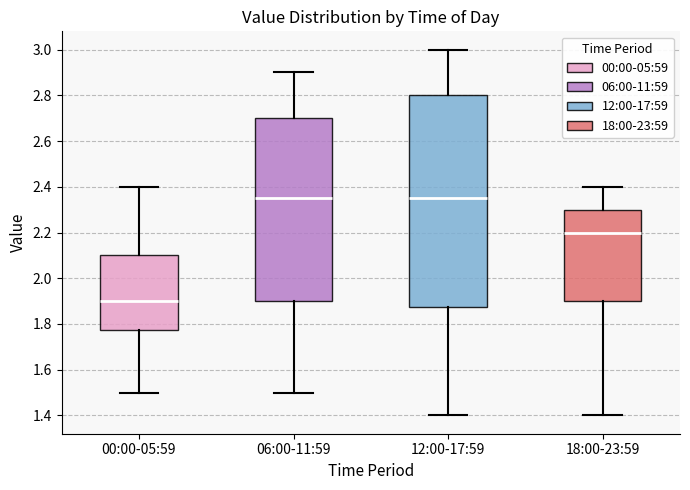

Reading left to right, read every box against the y-axis: the position of its median line, the range the box covers, and the ends of its whiskers. The values are not printed on the chart, so give them approximately, as read against the axis.

00:00-05:59: median 1.90, box 1.78 to 2.10, whiskers 1.50 to 2.40
06:00-11:59: median 2.36, box 1.90 to 2.70, whiskers 1.50 to 2.90
12:00-17:59: median 2.36, box 1.88 to 2.80, whiskers 1.40 to 3.00
18:00-23:59: median 2.20, box 1.90 to 2.30, whiskers 1.40 to 2.40